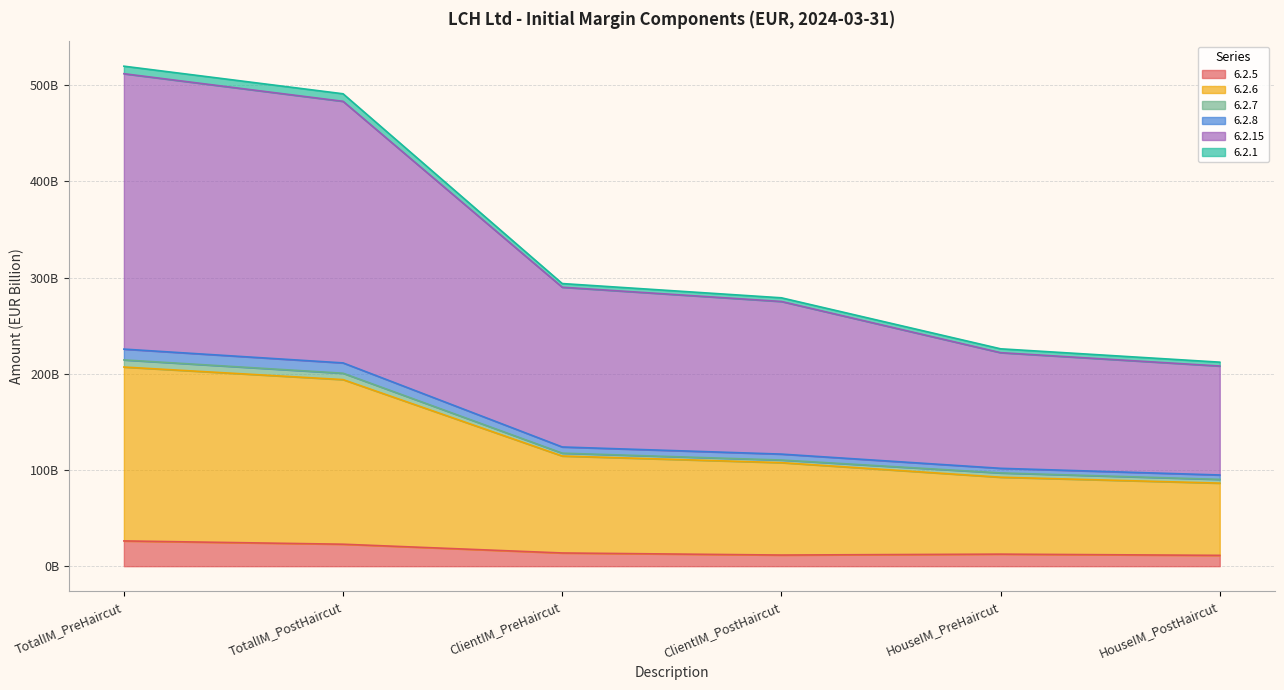

True or false: 6.2.6 and 6.2.8 intersect in this chart.

False